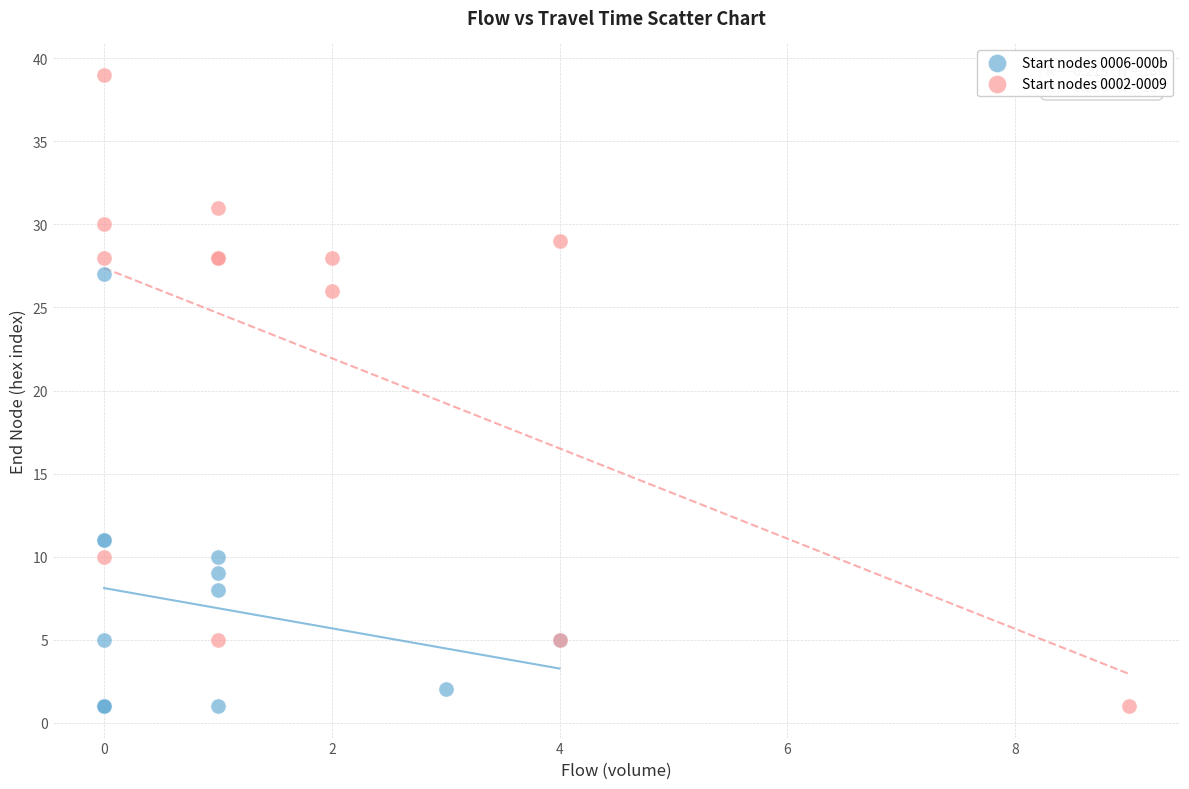

Which series has the largest Y range (max minus min)?

Start nodes 0002-0009